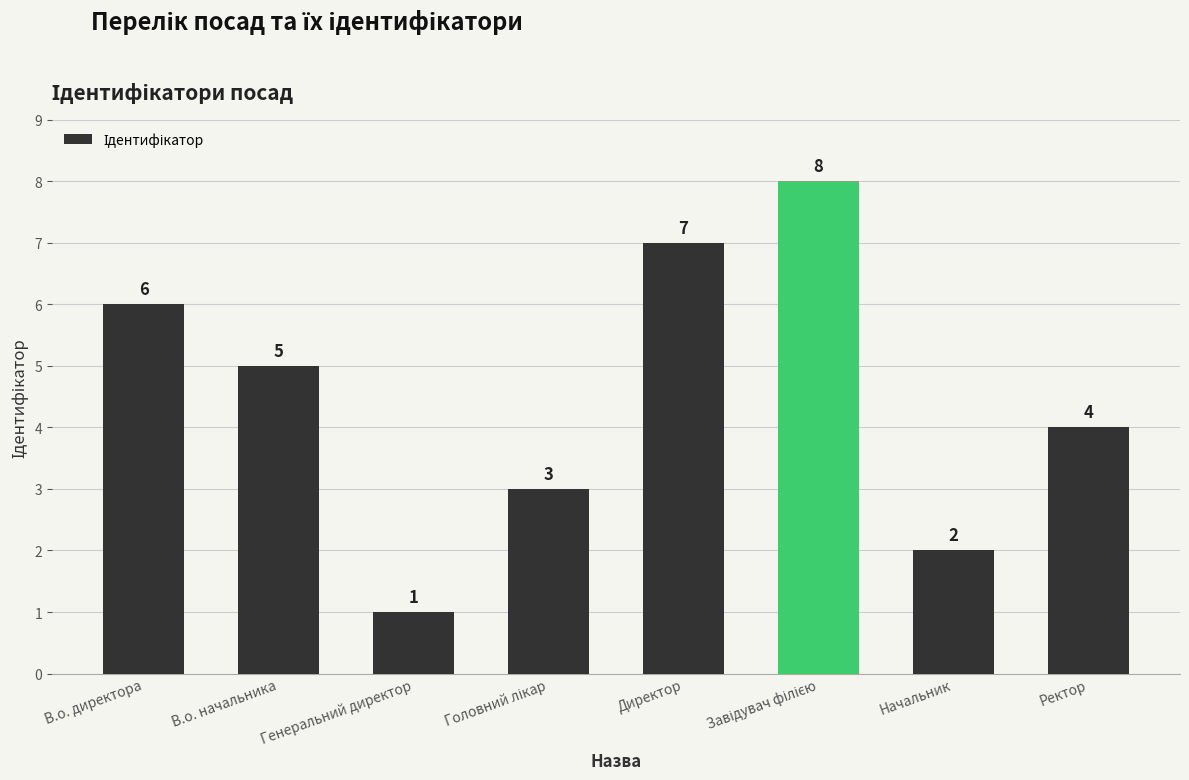

True or false: the data shows 3 at В.о. начальника.

False